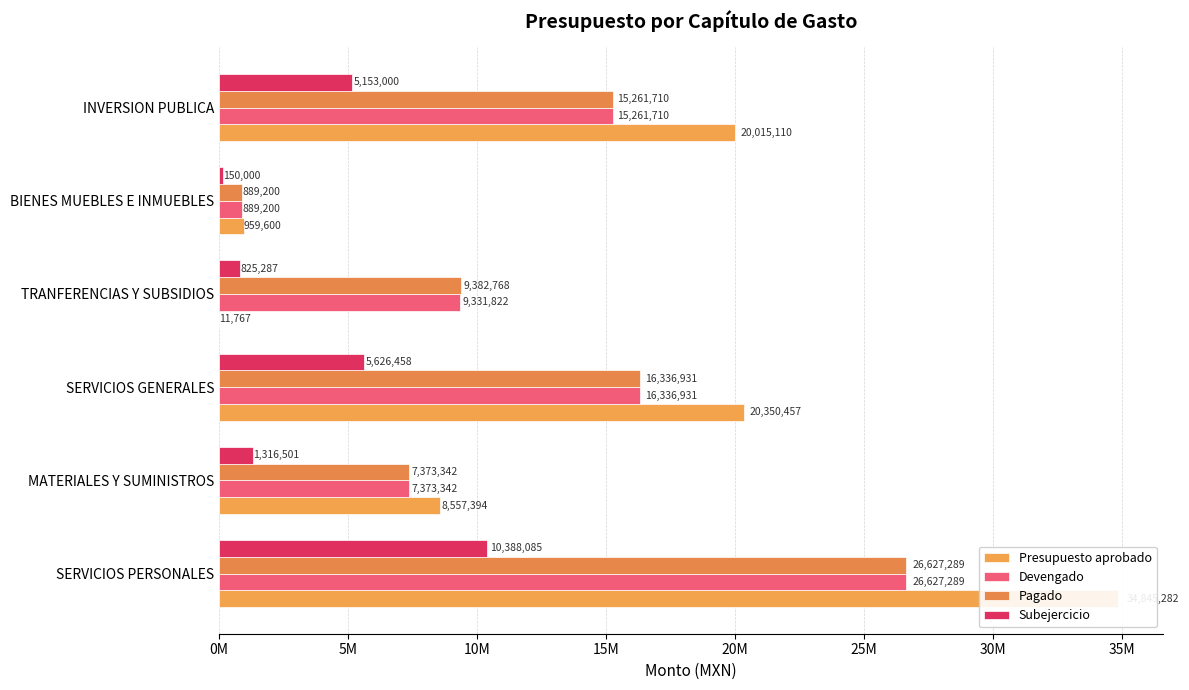

What is the sum of all Presupuesto aprobado values?

84739610.0